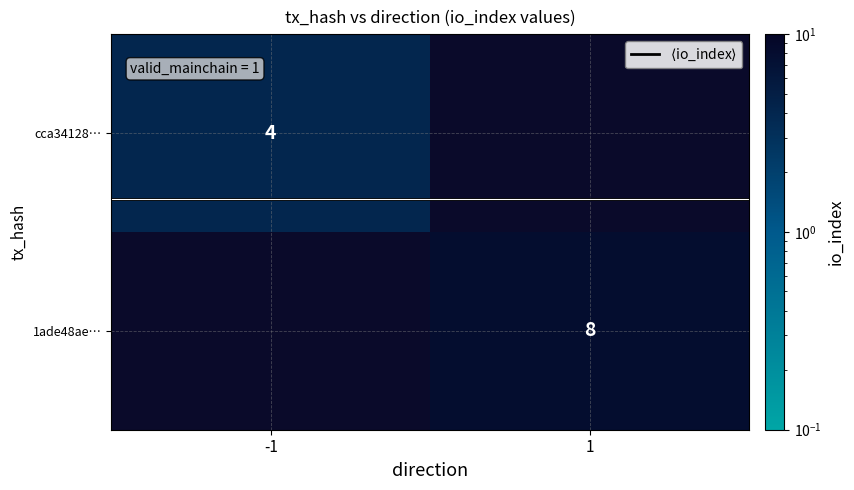

What is the greatest value displayed?

8.0